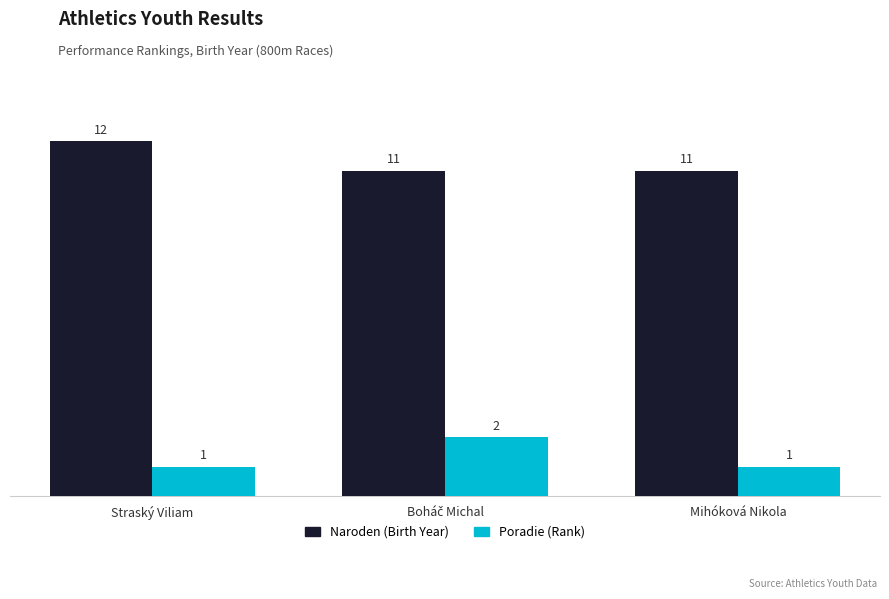

Reading left to right, transcribe all the data shown in this chart.

Naroden: 12	11	11
Poradie: 1	2	1